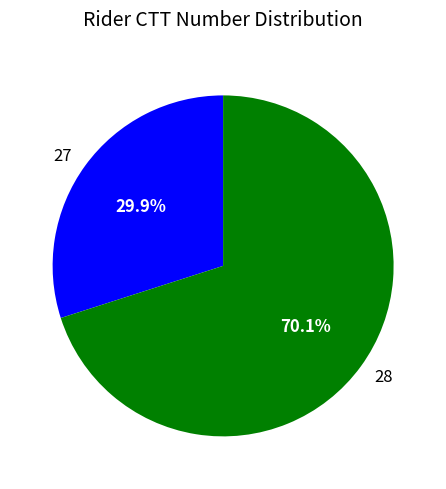

What is the largest slice in the pie chart?

28